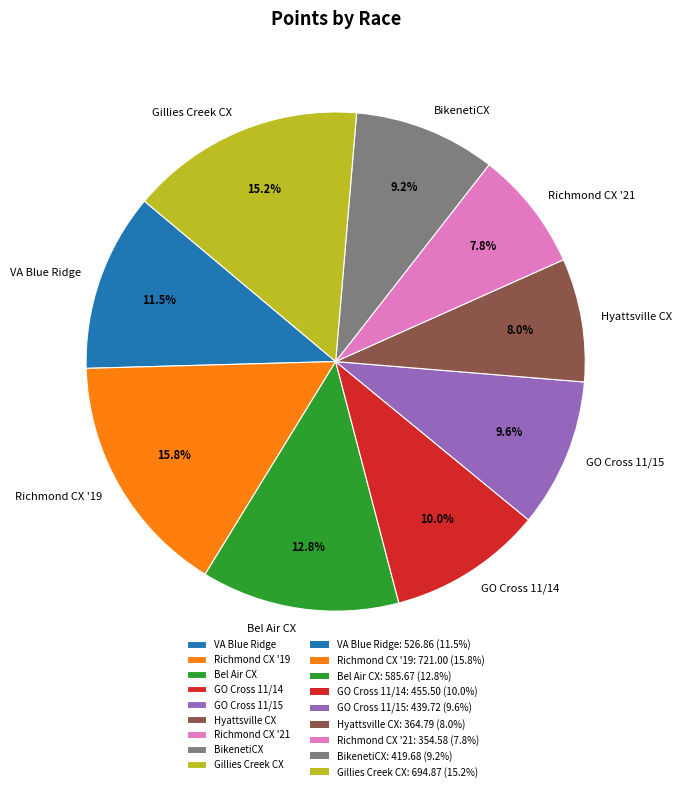

To the nearest percent, what is the difference between the largest and smallest slice percentages?

8%